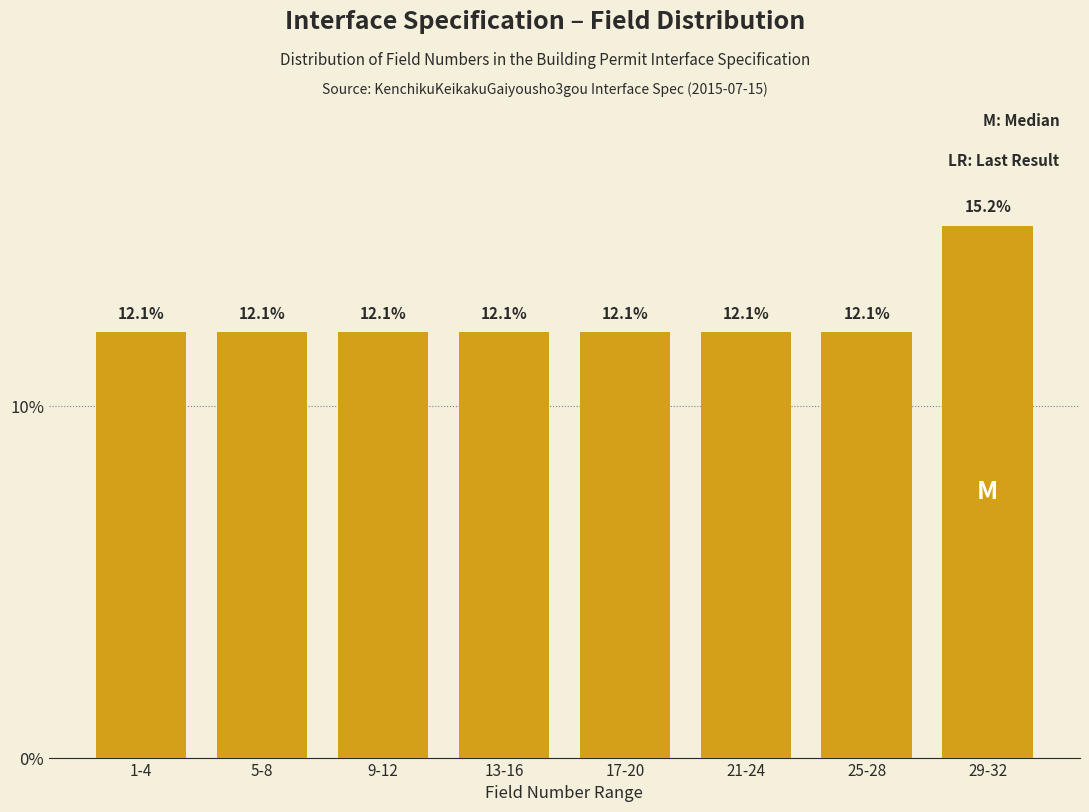

Reading left to right, what are all the values shown in this chart?

1-4=12.1	5-8=12.1	9-12=12.1	13-16=12.1	17-20=12.1	21-24=12.1	25-28=12.1	29-32=15.2